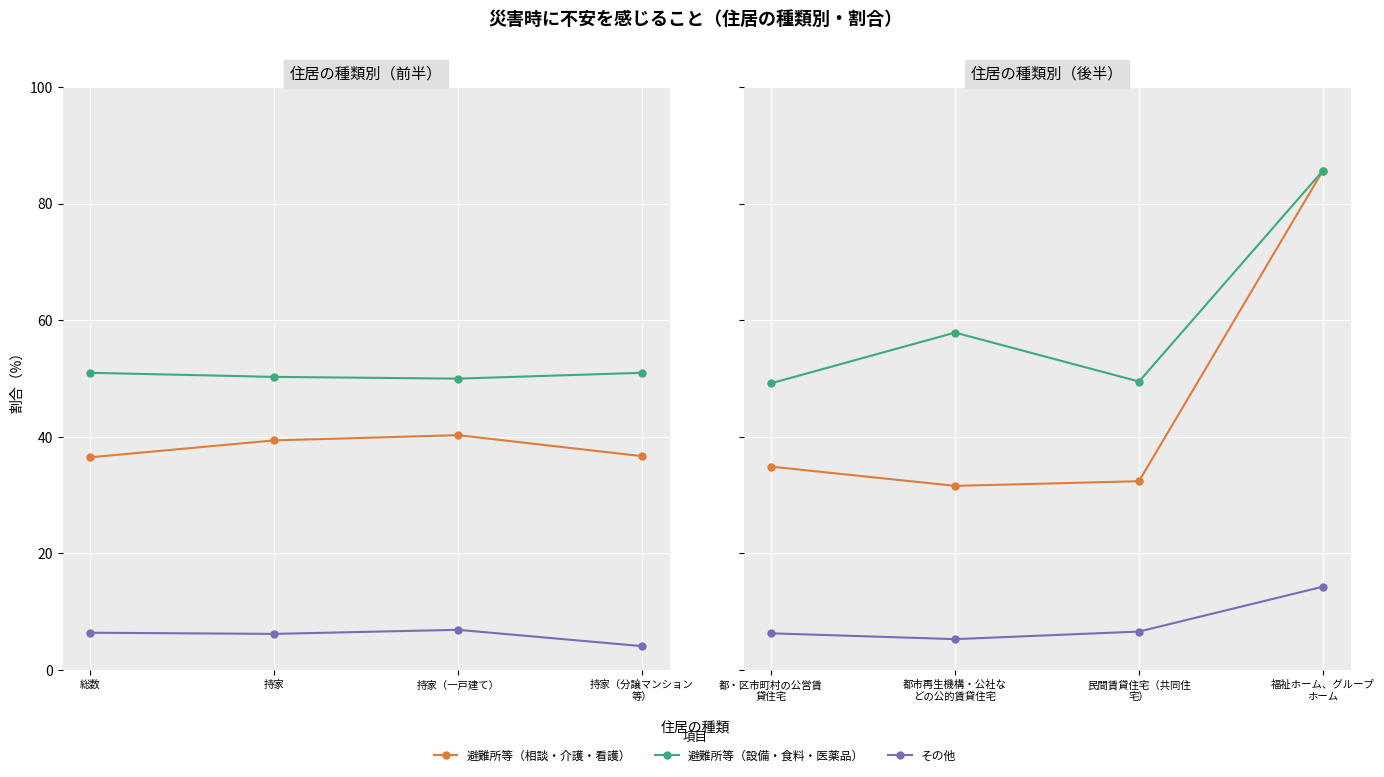

Where is the first local minimum for 避難所等に、必要な設備、食料、医薬品等があるか?

民間賃貸住宅（共同住 宅）